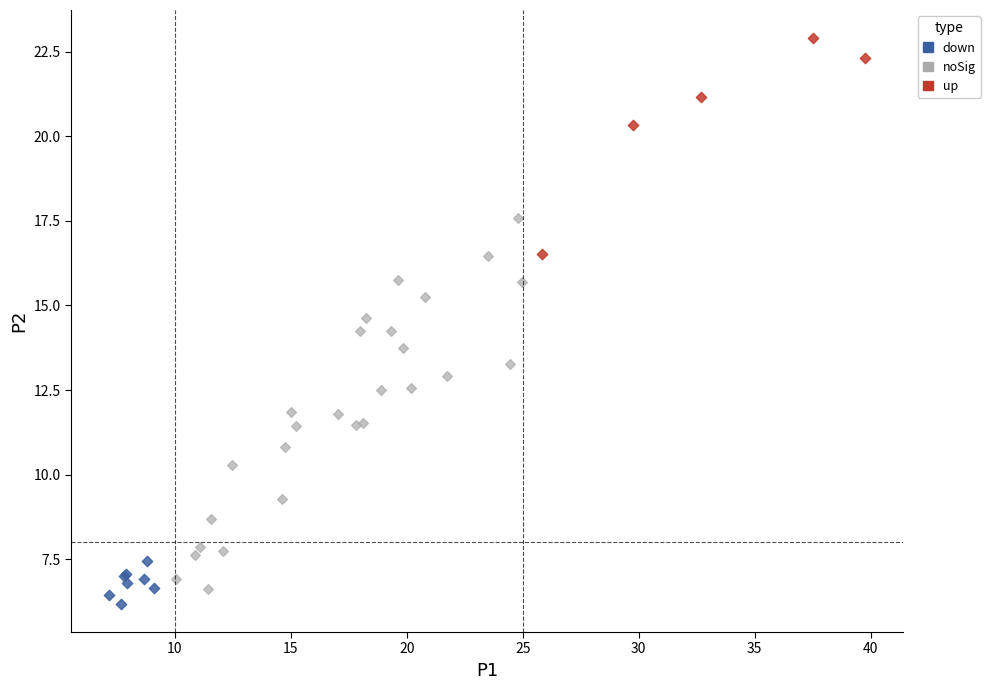

Which series reaches the maximum Y coordinate?

up